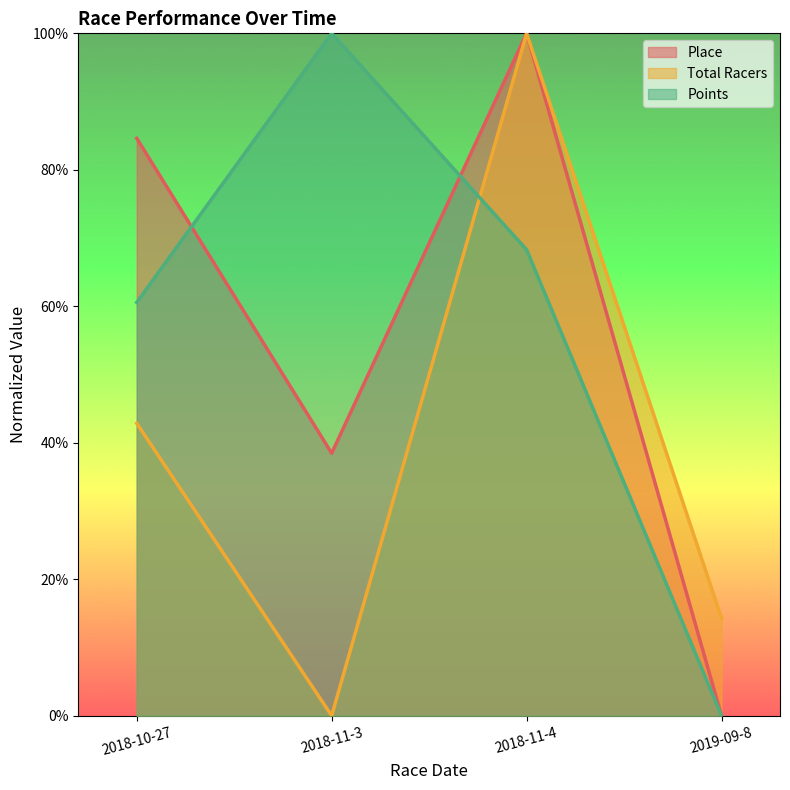

What is the label of the 4th point from the right?

2018-10-27